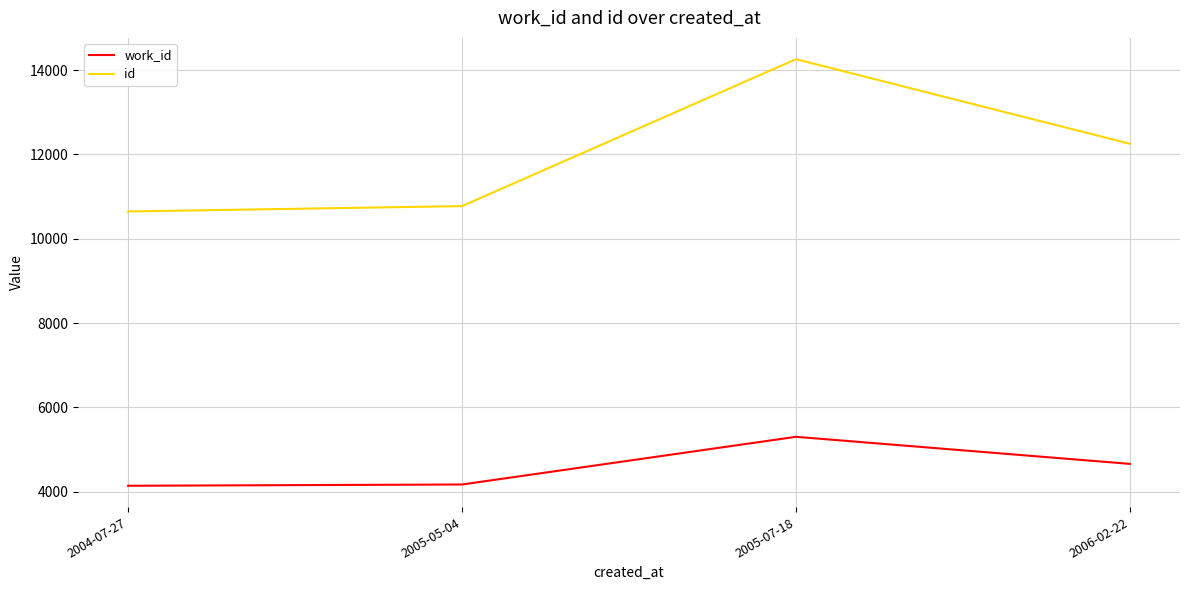

Which series changed the most between 2005-05-04 and 2006-02-22?

id